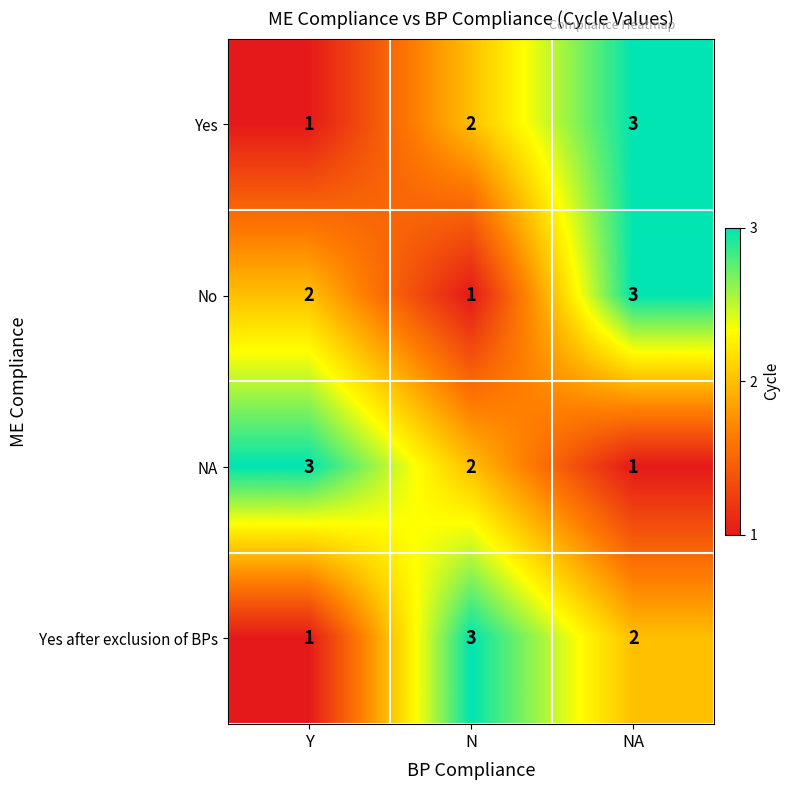

Between N and NA, which series saw the biggest shift?

No